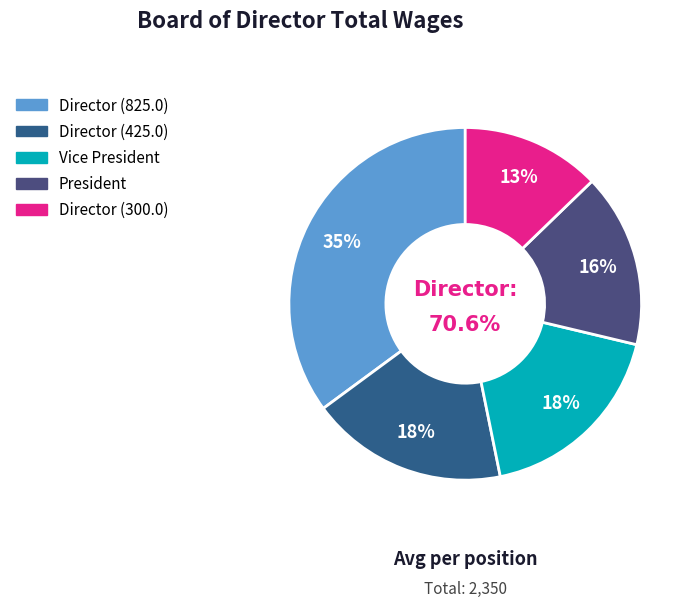

To the nearest percent, what is the difference between the President and Director (300) slice percentages?

3%